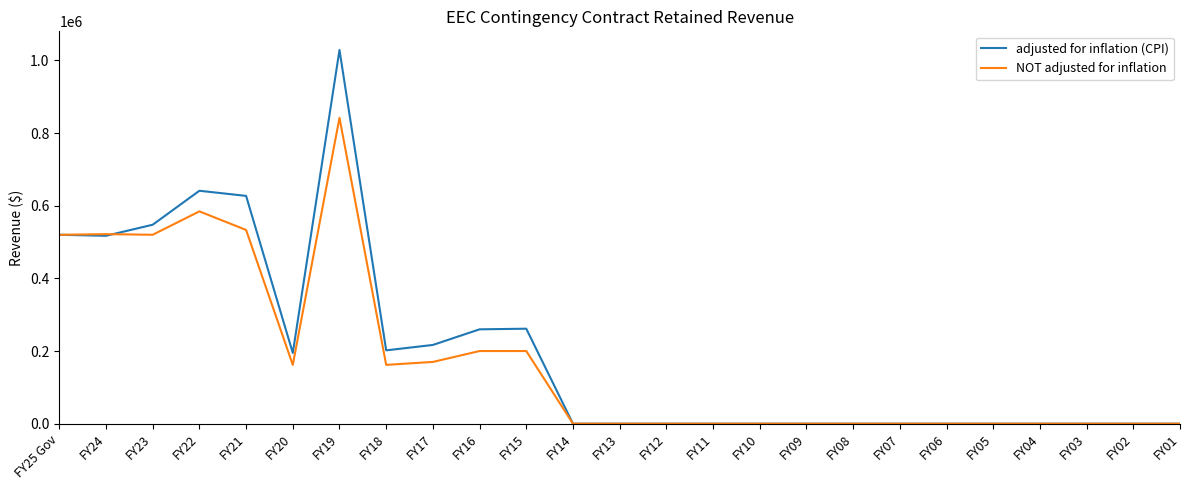

True or false: adjusted for inflation (CPI) has a value of -702599 at FY08.

False